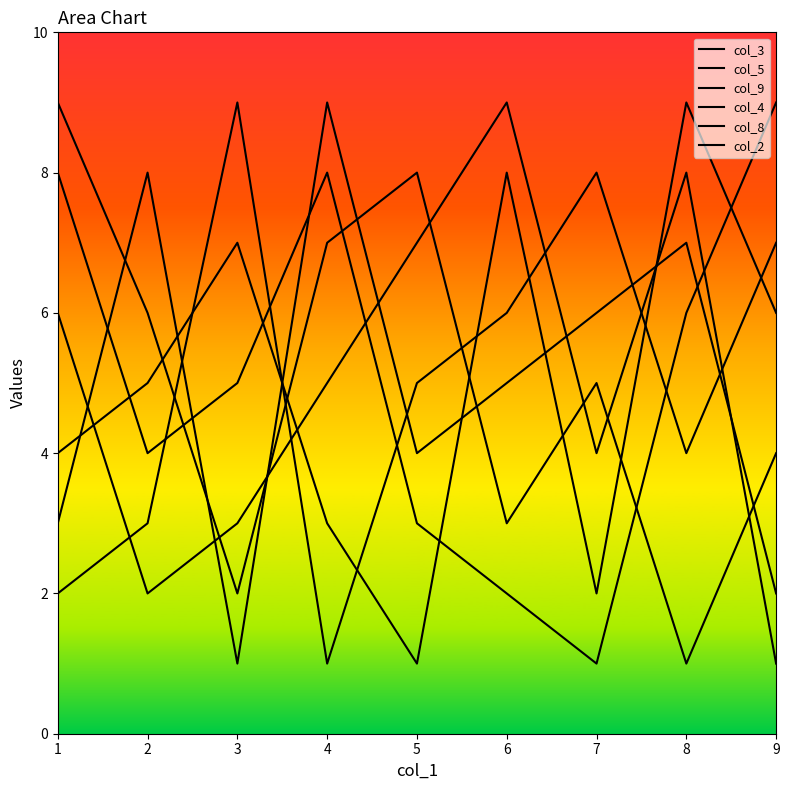

Reading left to right, list all the values displayed in this chart.

col_3: 1=2	2=3	3=9	4=1	5=5	6=6	7=8	8=4	9=7
col_5: 1=6	2=2	3=3	4=5	5=7	6=9	7=4	8=8	9=1
col_9: 1=9	2=6	3=2	4=7	5=8	6=3	7=5	8=1	9=4
col_4: 1=4	2=5	3=7	4=3	5=1	6=8	7=2	8=9	9=6
col_8: 1=3	2=8	3=1	4=9	5=4	6=5	7=6	8=7	9=2
col_2: 1=8	2=4	3=5	4=8	5=3	6=2	7=1	8=6	9=9